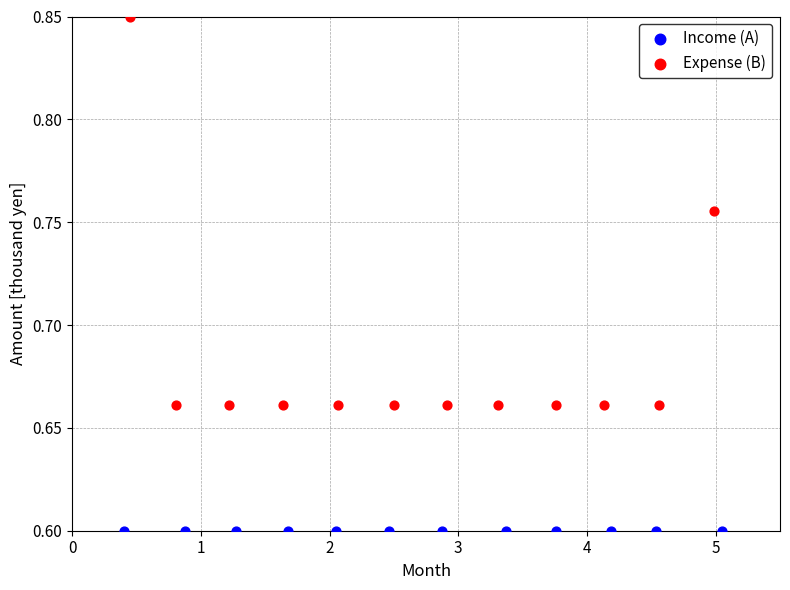

Which series contains the lowest Y value?

Income (A)